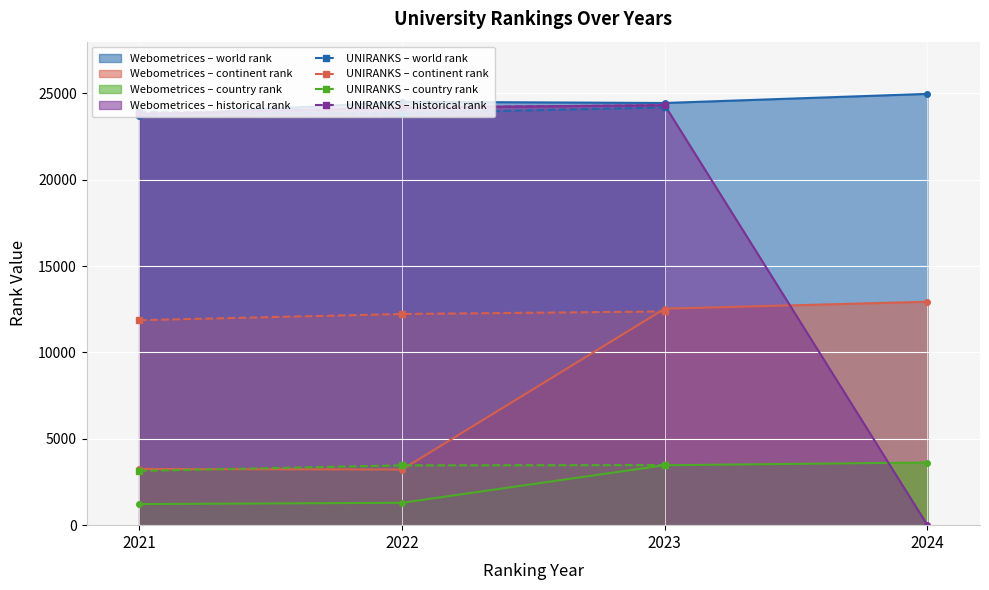

What is the value of the UNIRANKS – historical rank point at the 2nd from the left?

24189